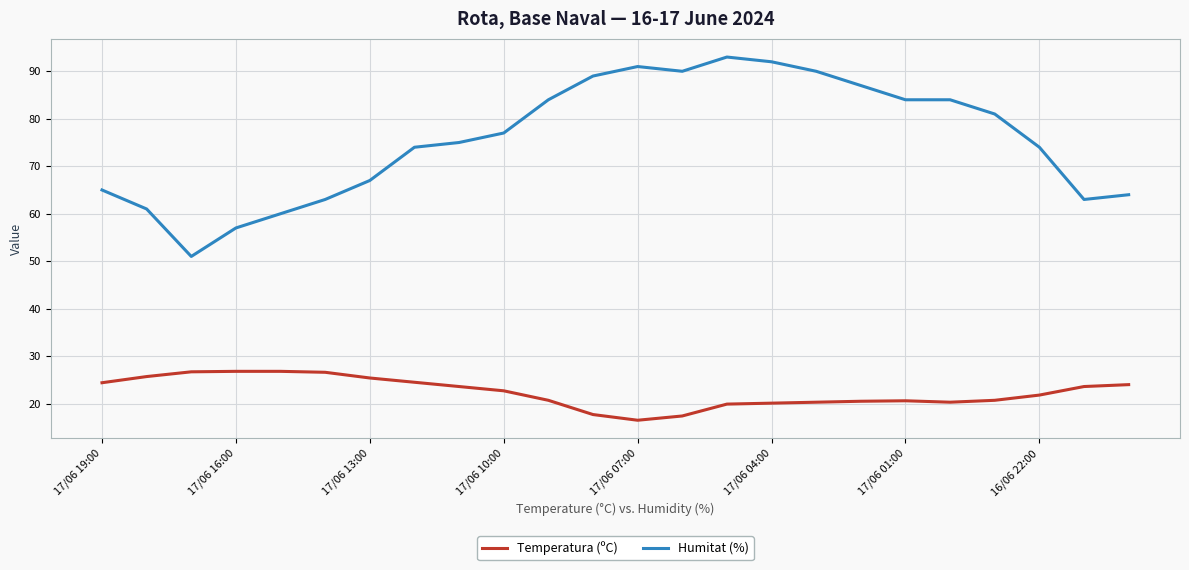

What are all the series names shown in the legend?

Temperatura (ºC), Humitat (%)